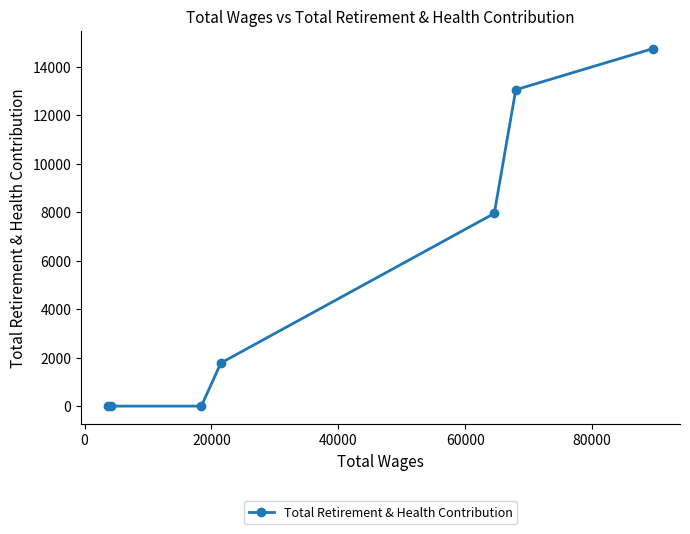

What is the greatest value displayed?

14753